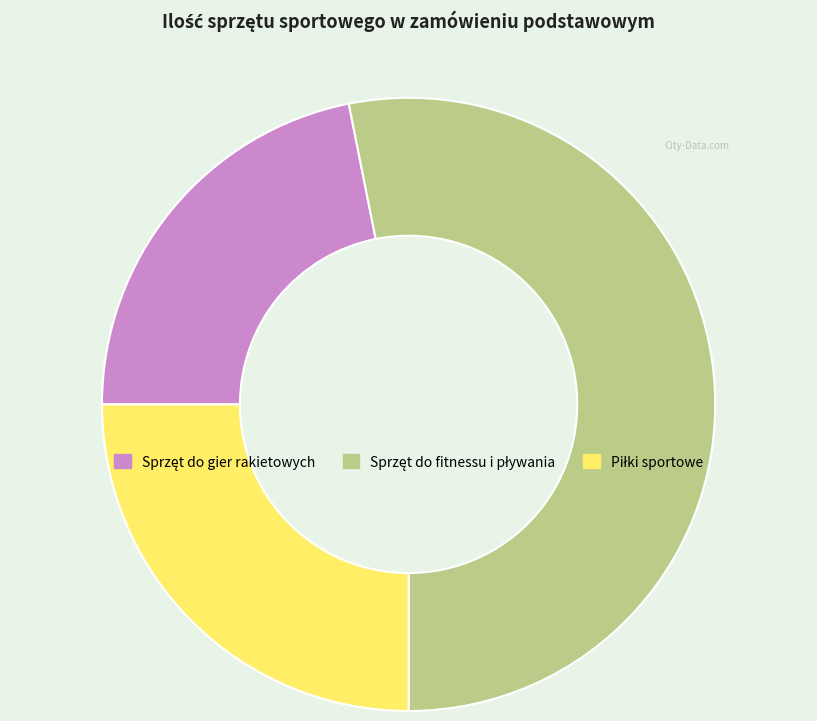

Does any single category account for the majority?

Yes